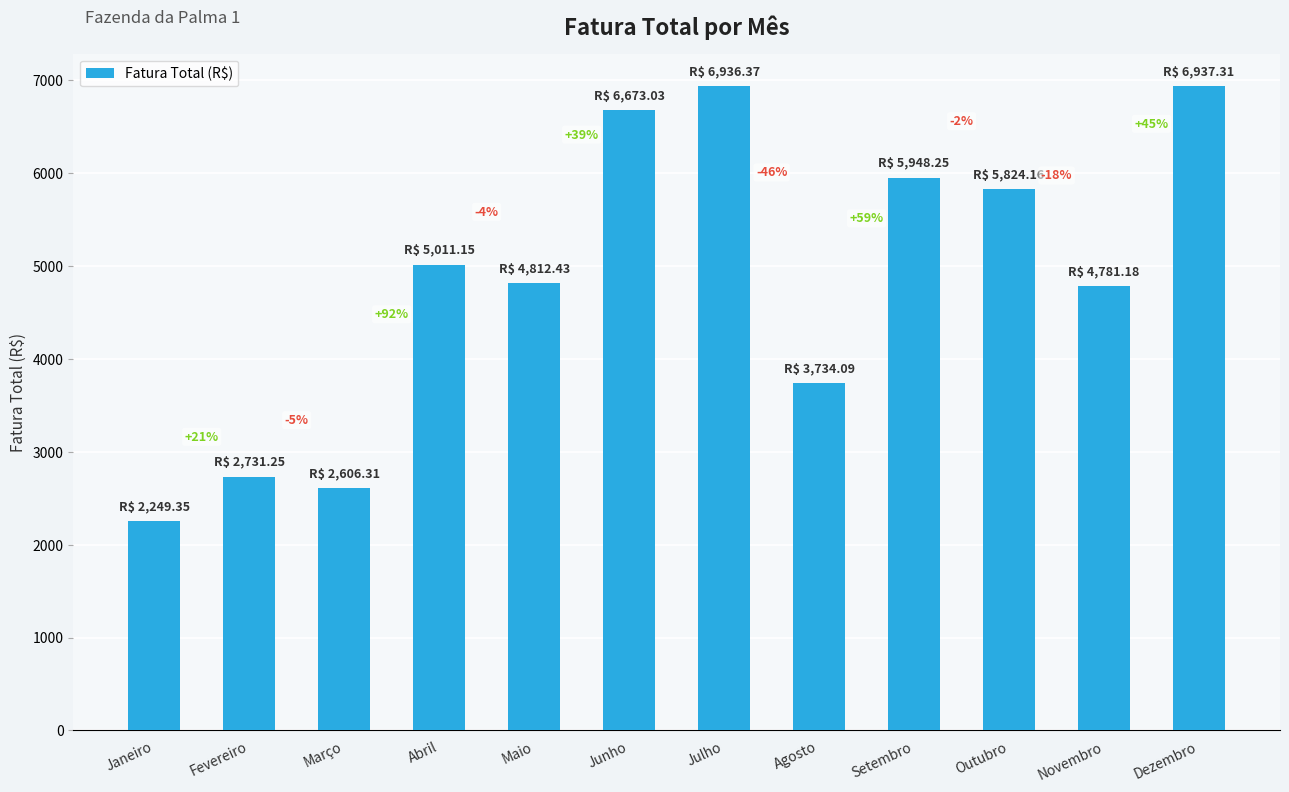

Which label corresponds to the largest value in the chart?

Dezembro